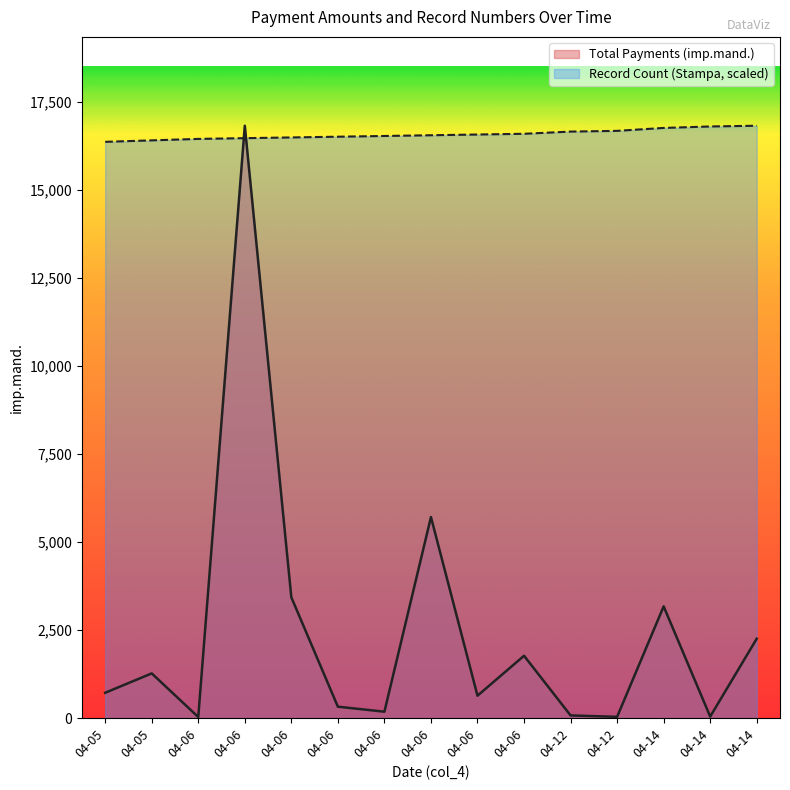

The Total Payments (imp.mand.) series shows 99.5 at 04-12. True or false?

False